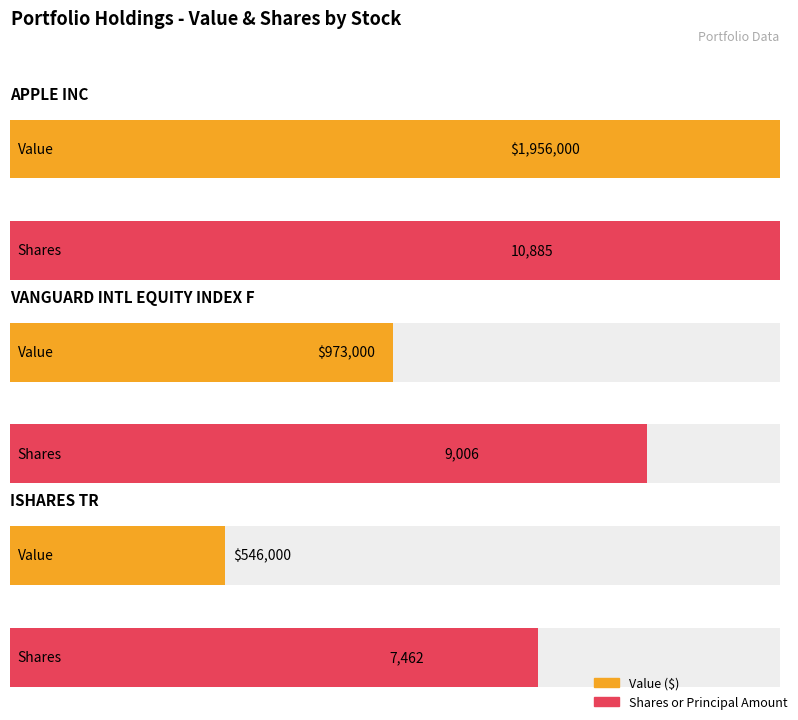

How many series are shown in this chart?

2